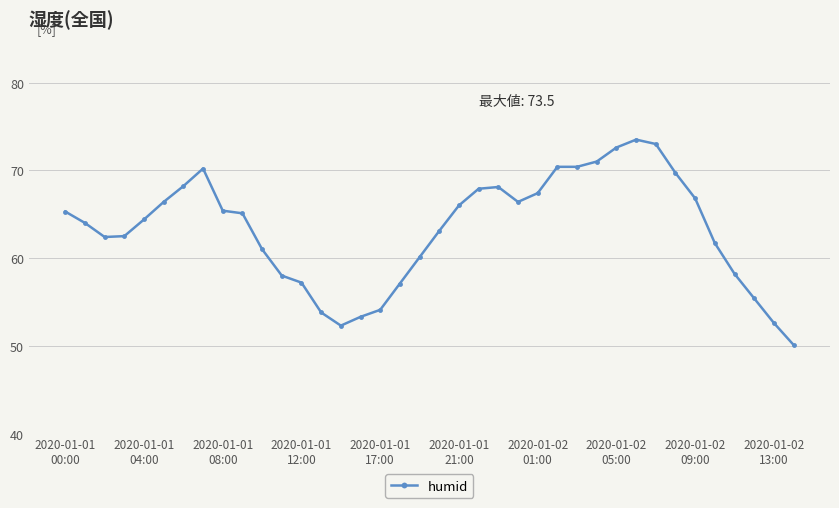

What is the value of the 5th point from the left?

64.4